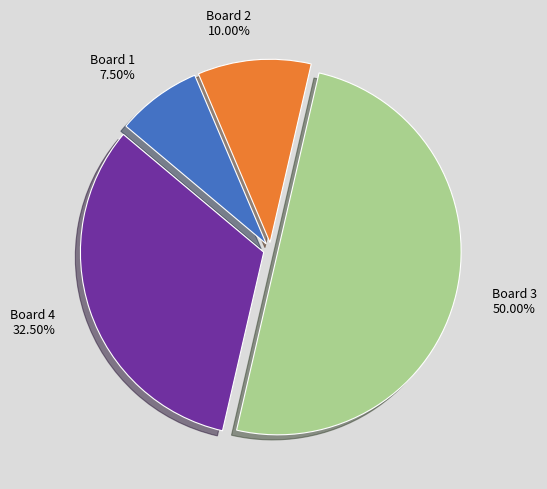

What is the smallest slice in the pie chart?

Board 1